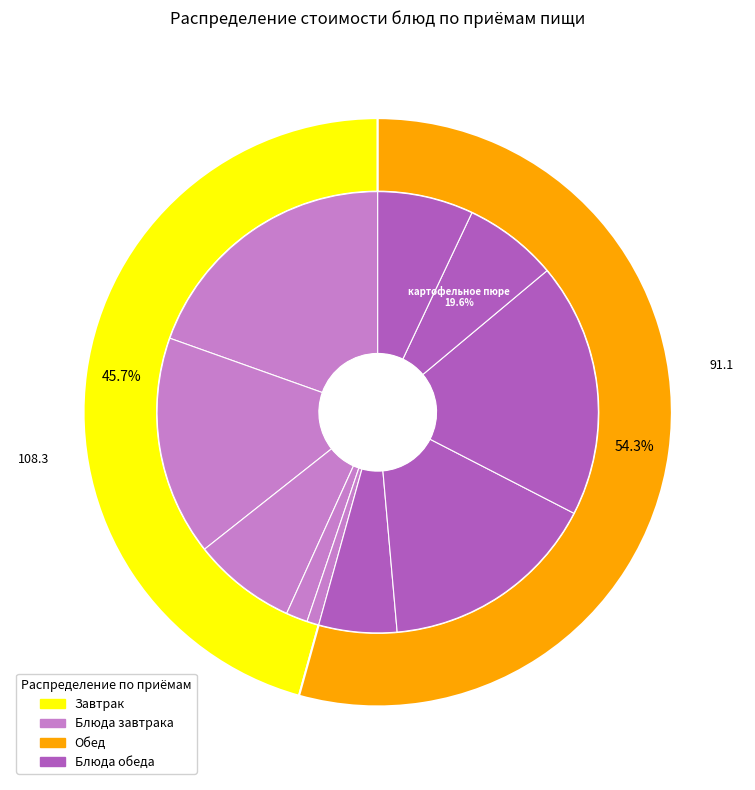

Count the number of slices in the pie.

10